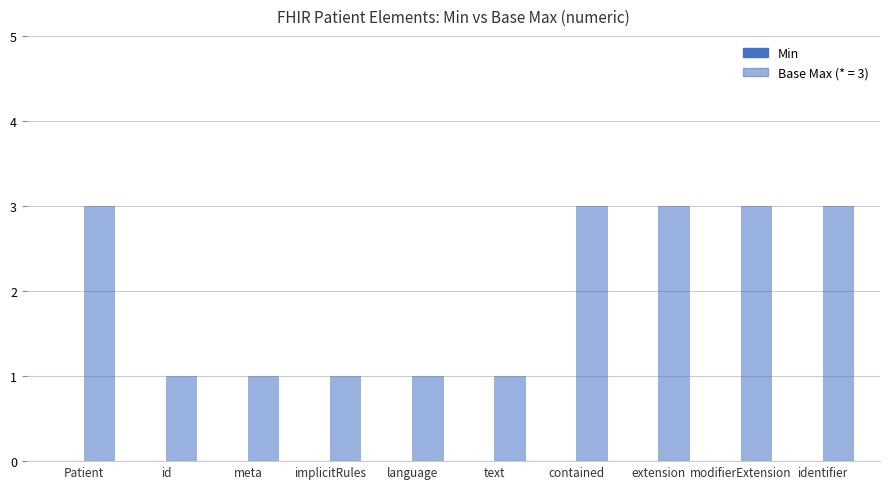

Reading left to right, list all the values displayed in this chart.

Min: 0	0	0	0	0	0	0	0	0	0
Base Min (numeric): 3	1	1	1	1	1	3	3	3	3